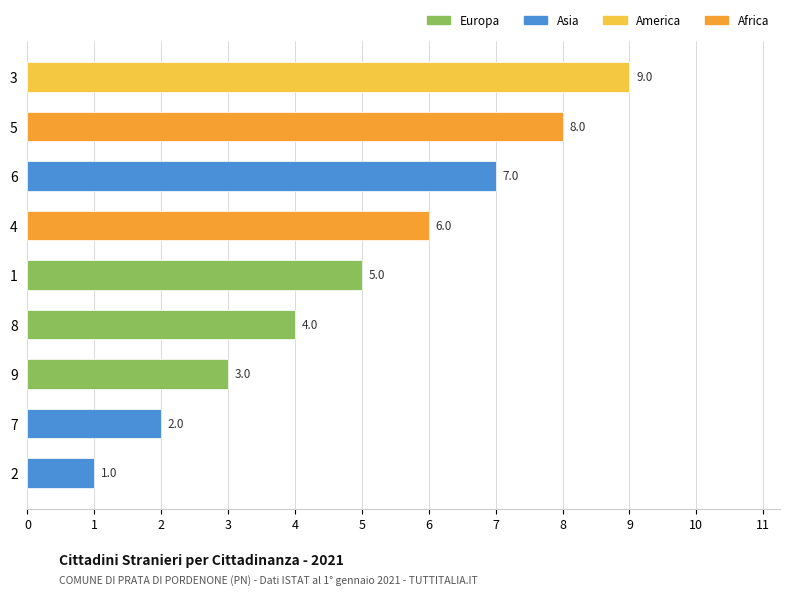

List the labels in order of value, largest first.

3, 5, 6, 4, 1, 8, 9, 7, 2